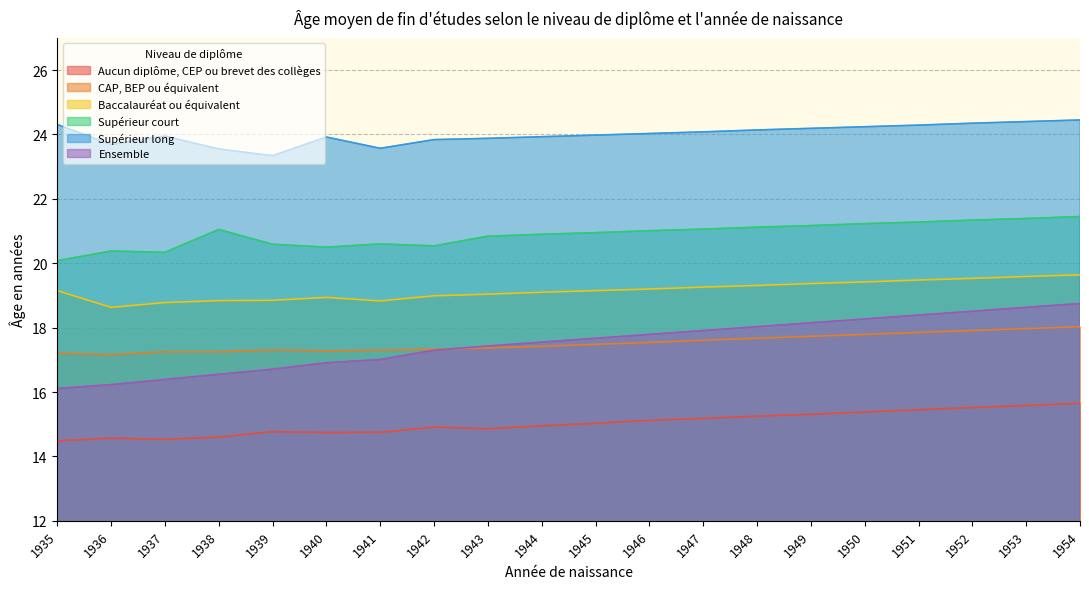

In Aucun diplôme, CEP ou brevet des collèges, how many points are higher than both neighbors (excluding endpoints)?

3